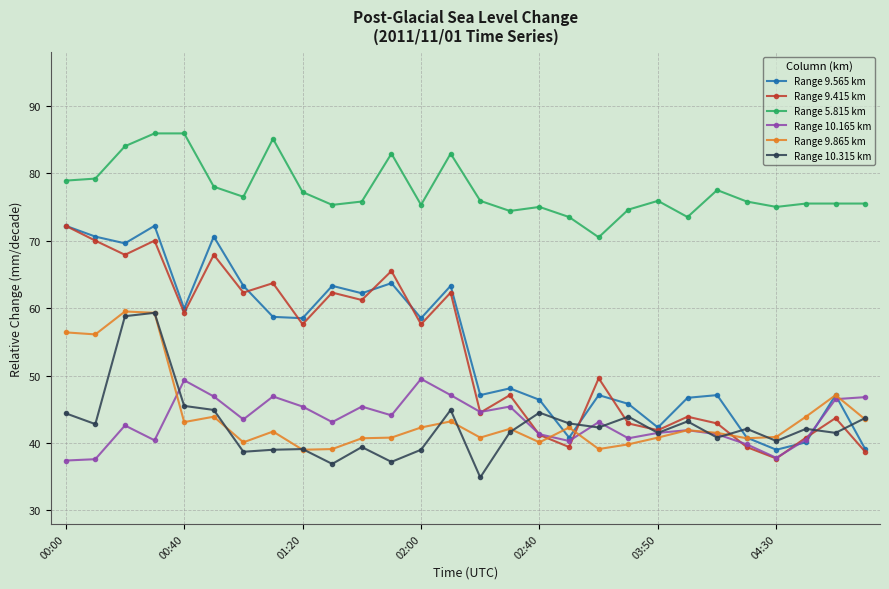

What is the value of the Range 10.315 km point at the 18th from the left?

42.9